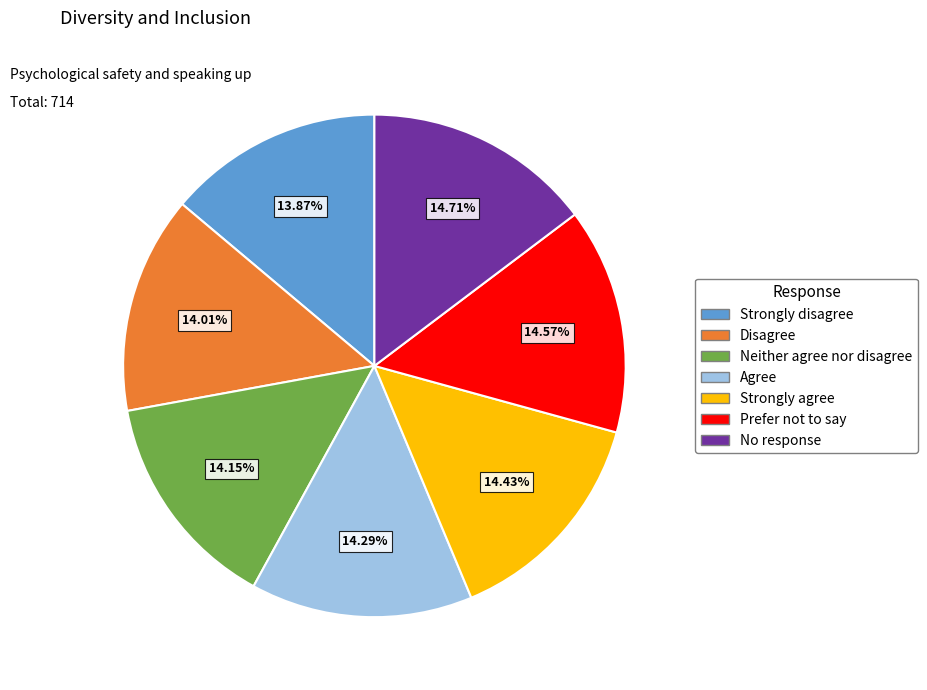

What percentage is NOT represented by Disagree?

86.0%